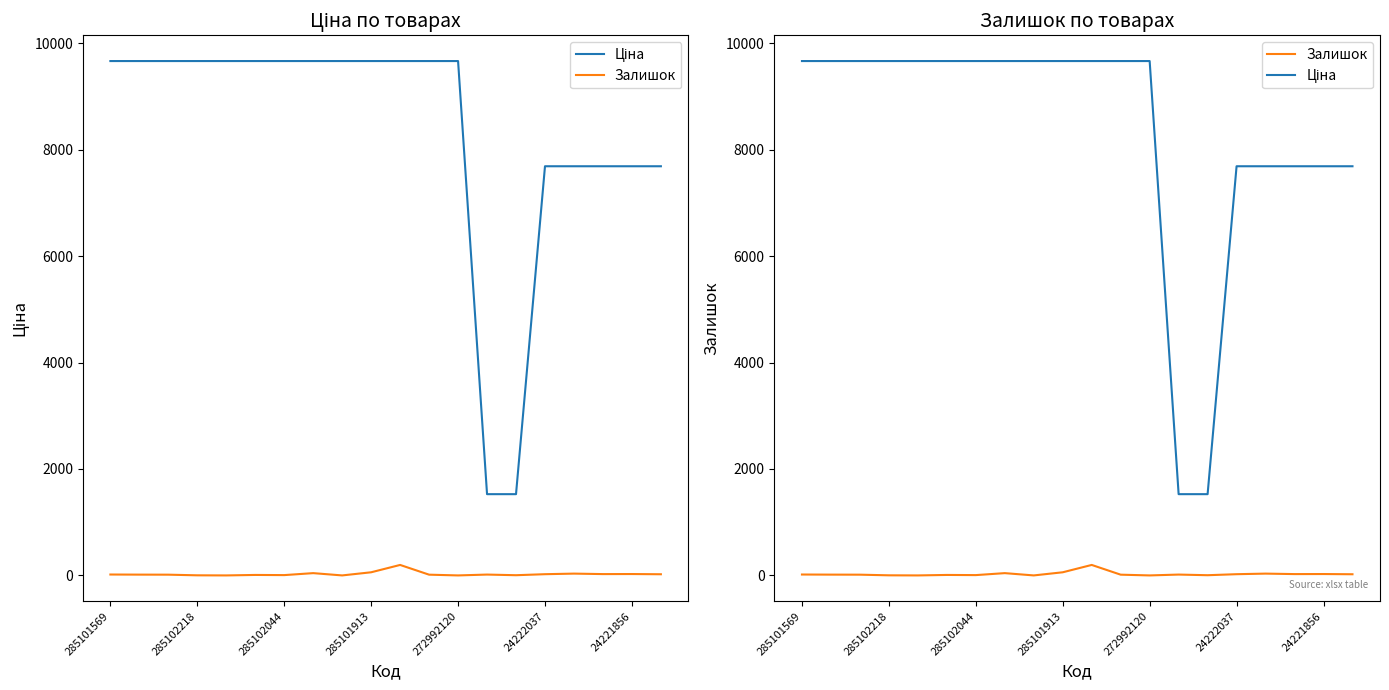

At which label does Ціна first exceed 9664?

285101569